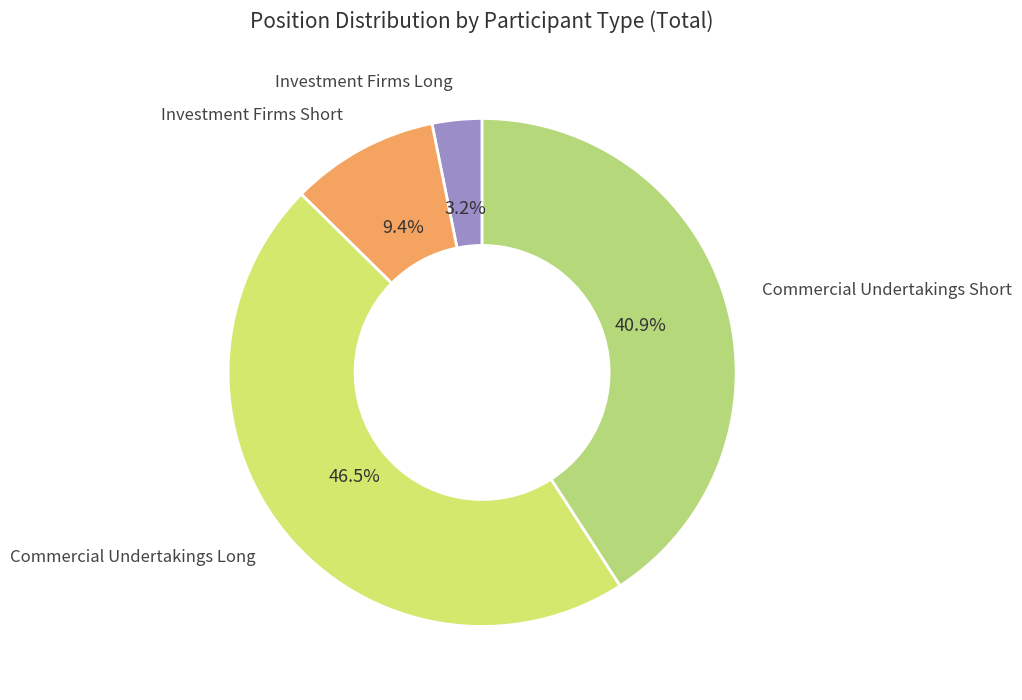

The Commercial Undertakings Long slice represents 33% of the pie. True or false?

False